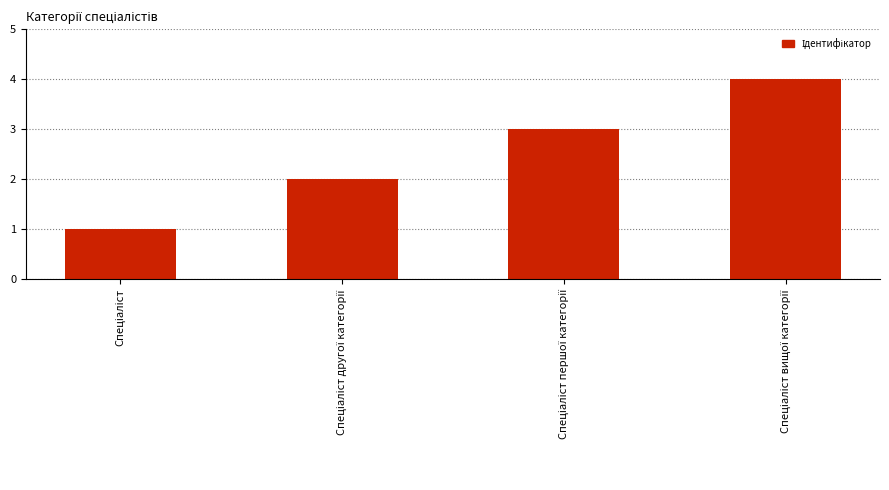

What is the greatest value displayed?

4